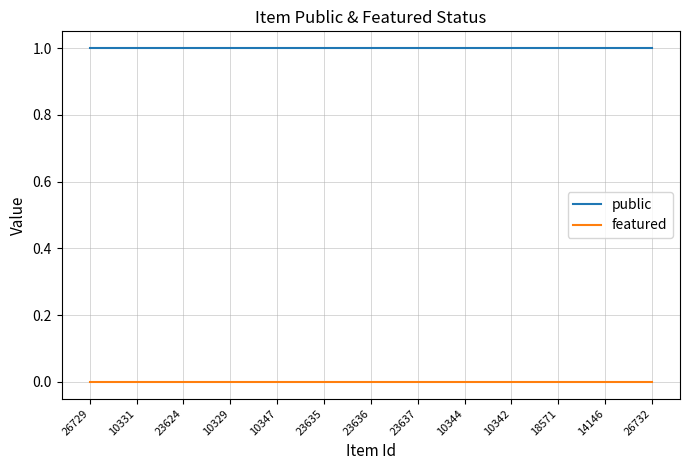

True or false: featured and public cross at least once.

False